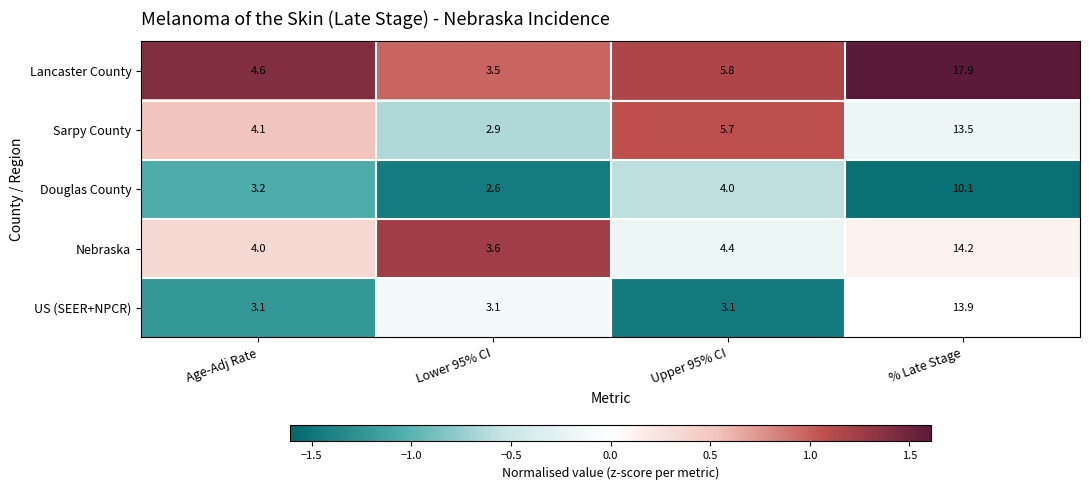

The value of Nebraska at Upper 95% CI is 2.9. True or false?

False